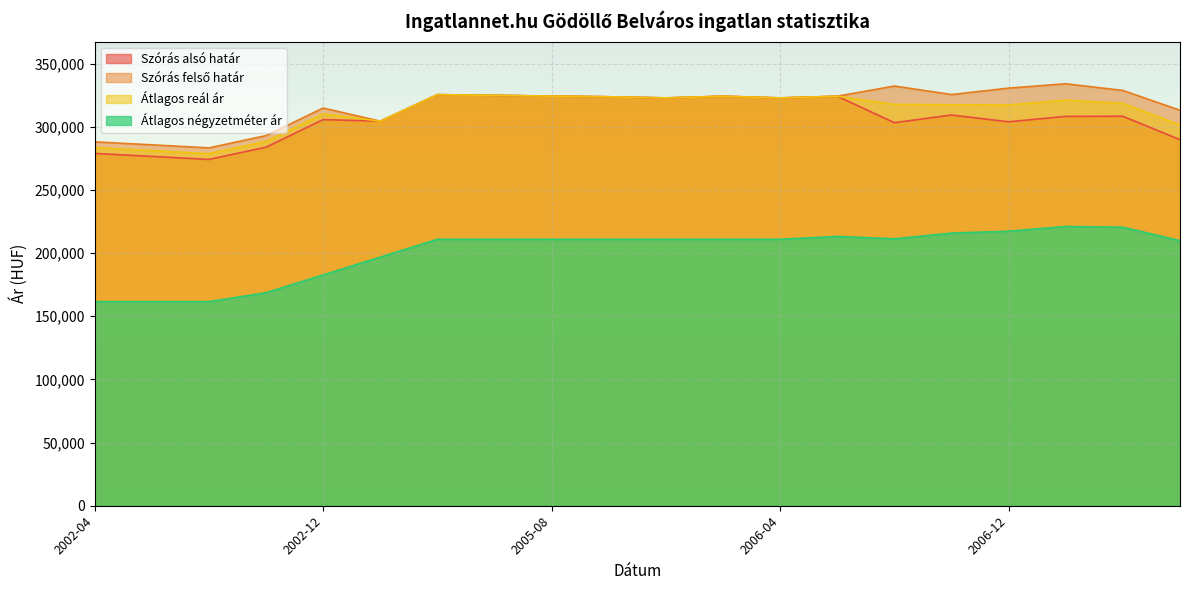

At which label does Szórás felső határ first exceed 324190?

2005-04